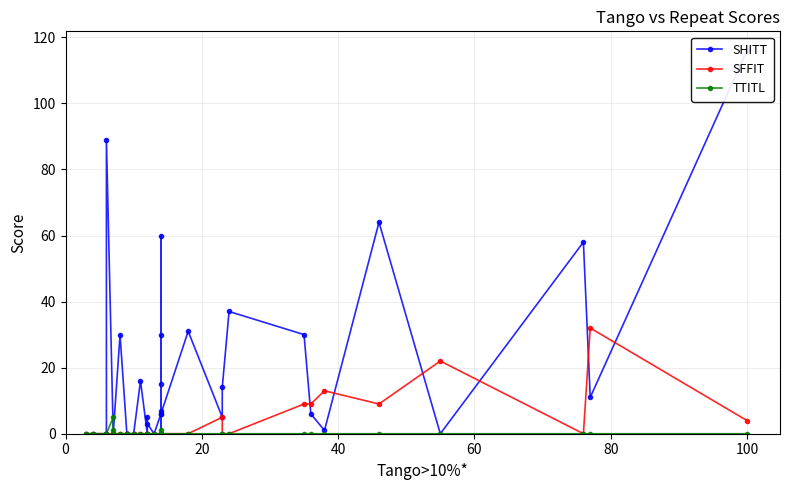

How many lines are shown in the chart?

3